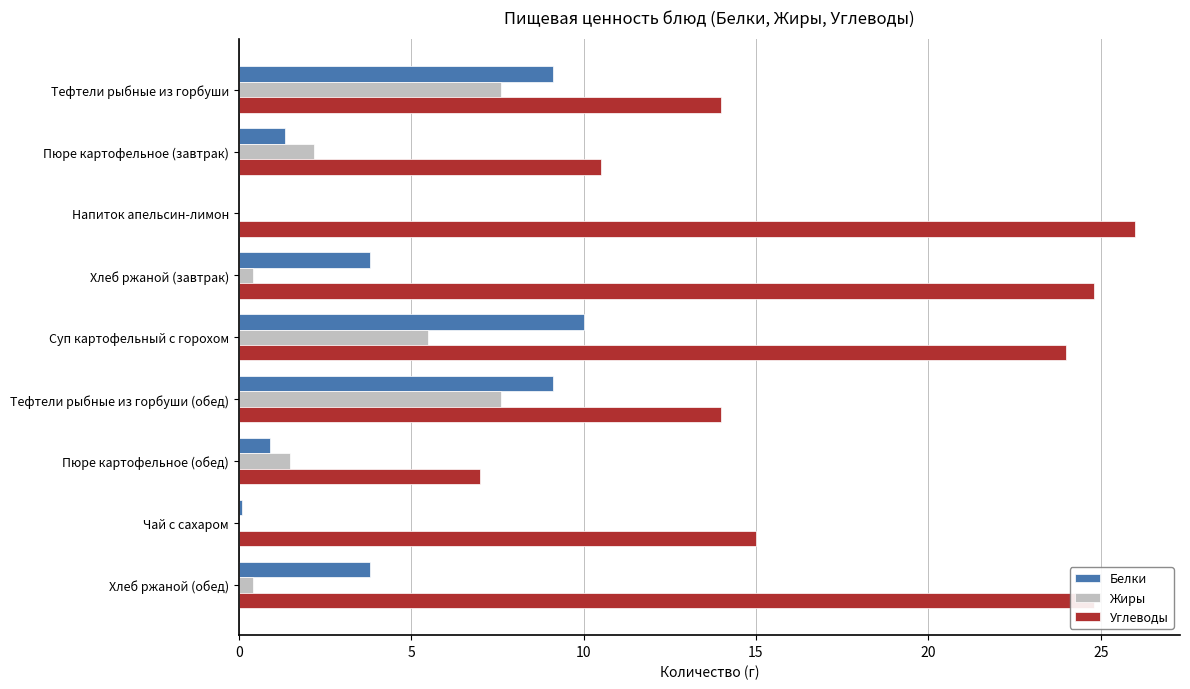

What is the sum of all Углеводы values?

160.1